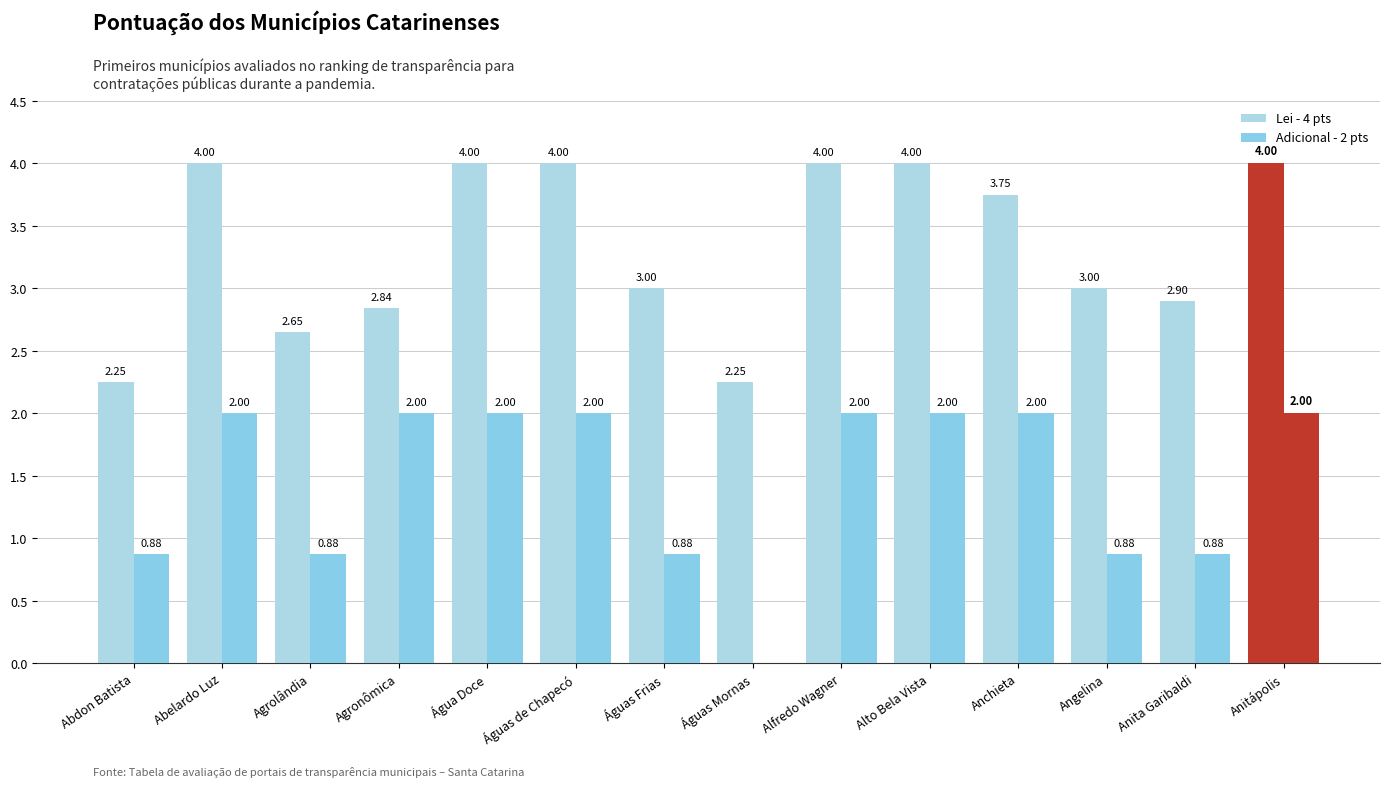

Where is Adicional - 2 pts nearest to the value 1?

Abdon Batista